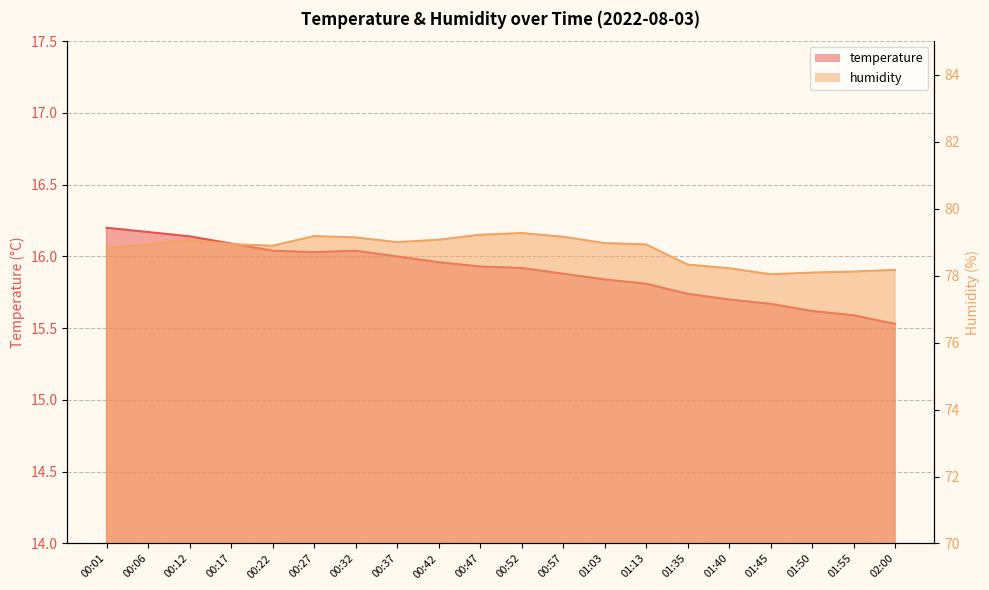

What is the sum of all humidity values?

1575.6